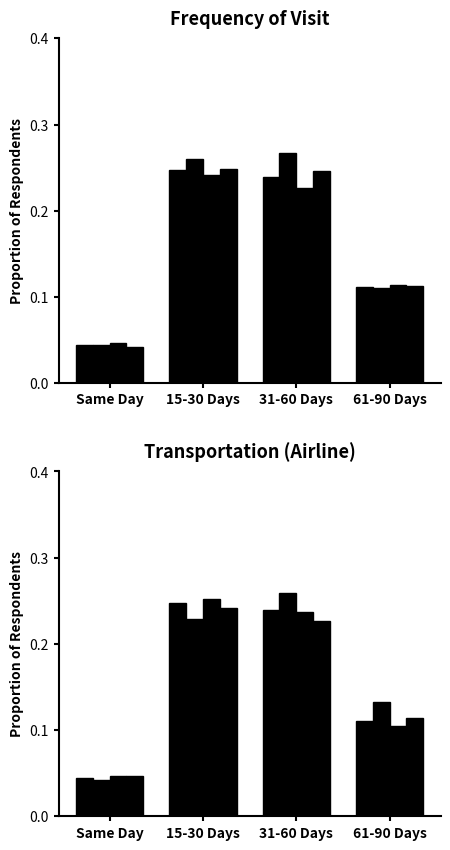

What is the difference between the maximum and minimum values in the Vacation & VFR series?

0.2